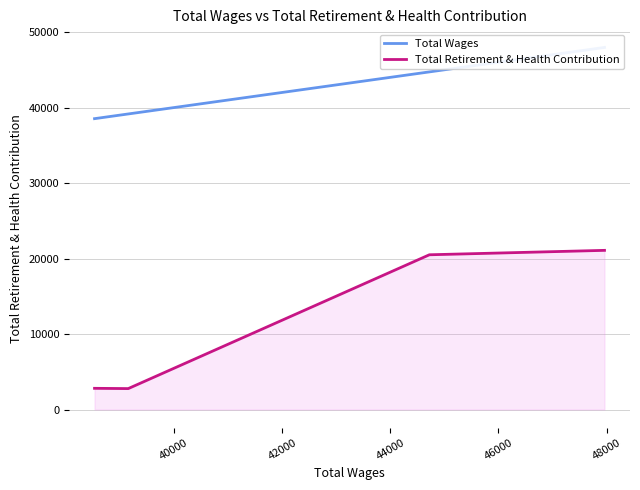

True or false: Total Retirement & Health Contribution and Total Wages cross at least once.

False